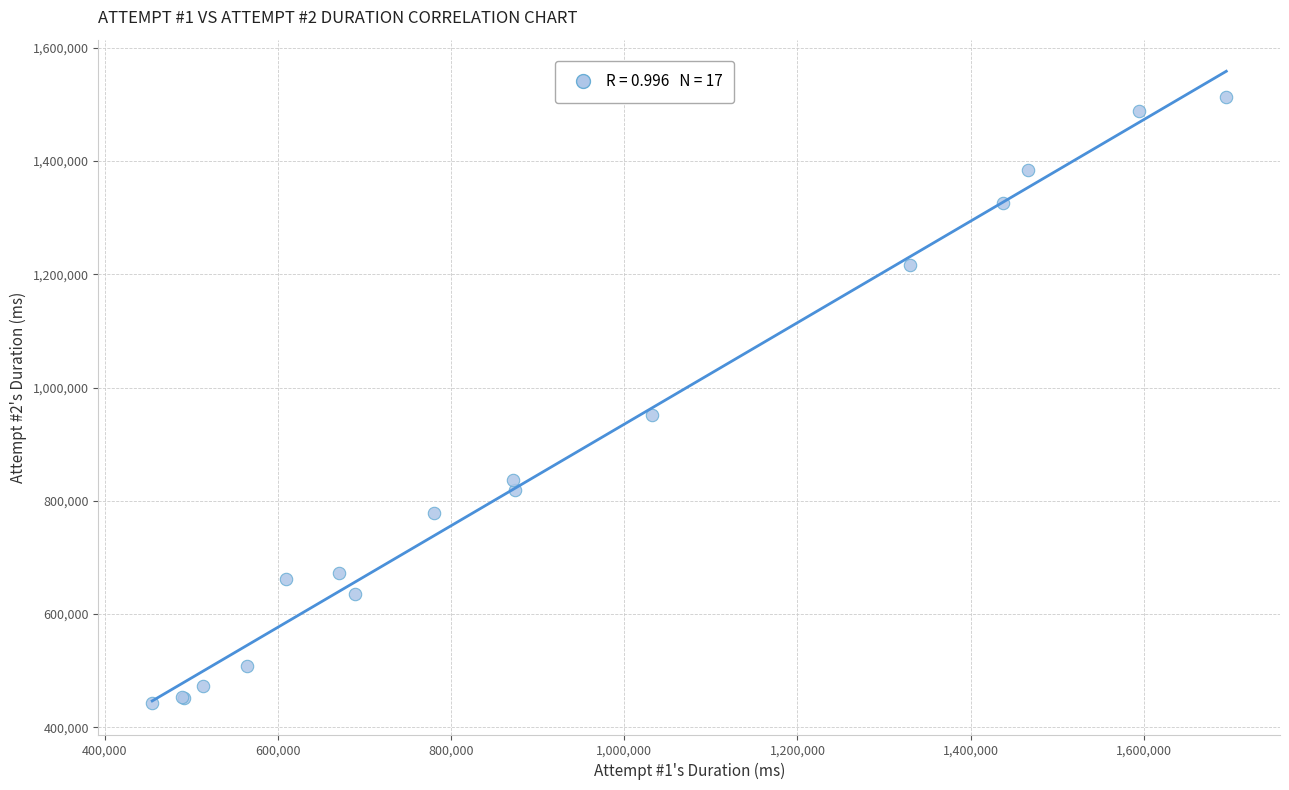

What Y value in the scatter plot is closest to 977616?

951397